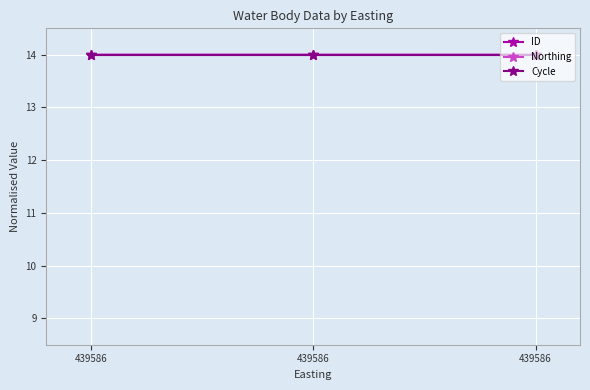

Which series has the largest total across all categories?

Northing